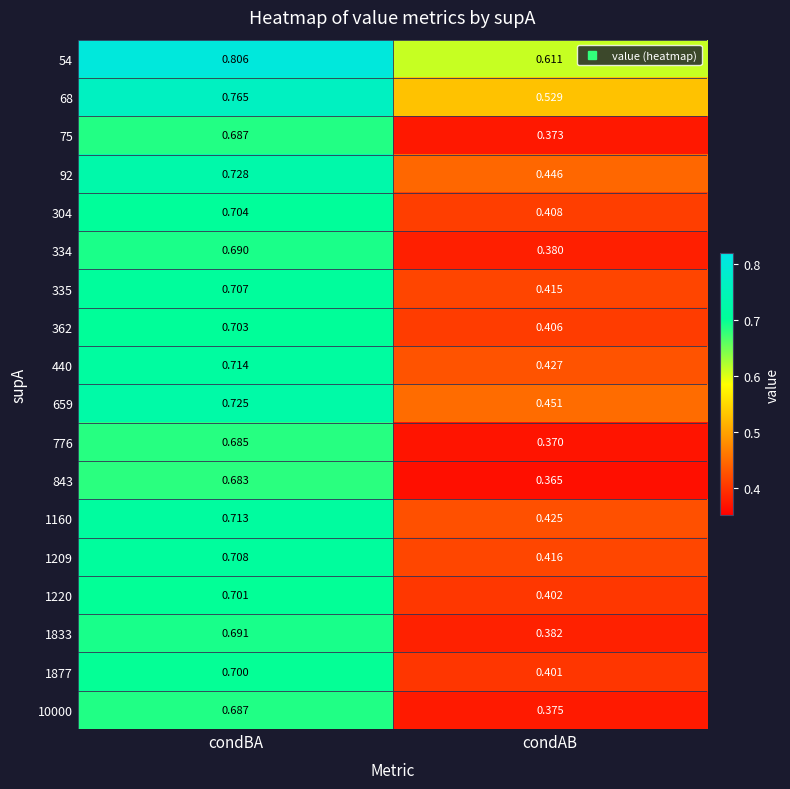

Where is 440 nearest to the value 0?

condAB